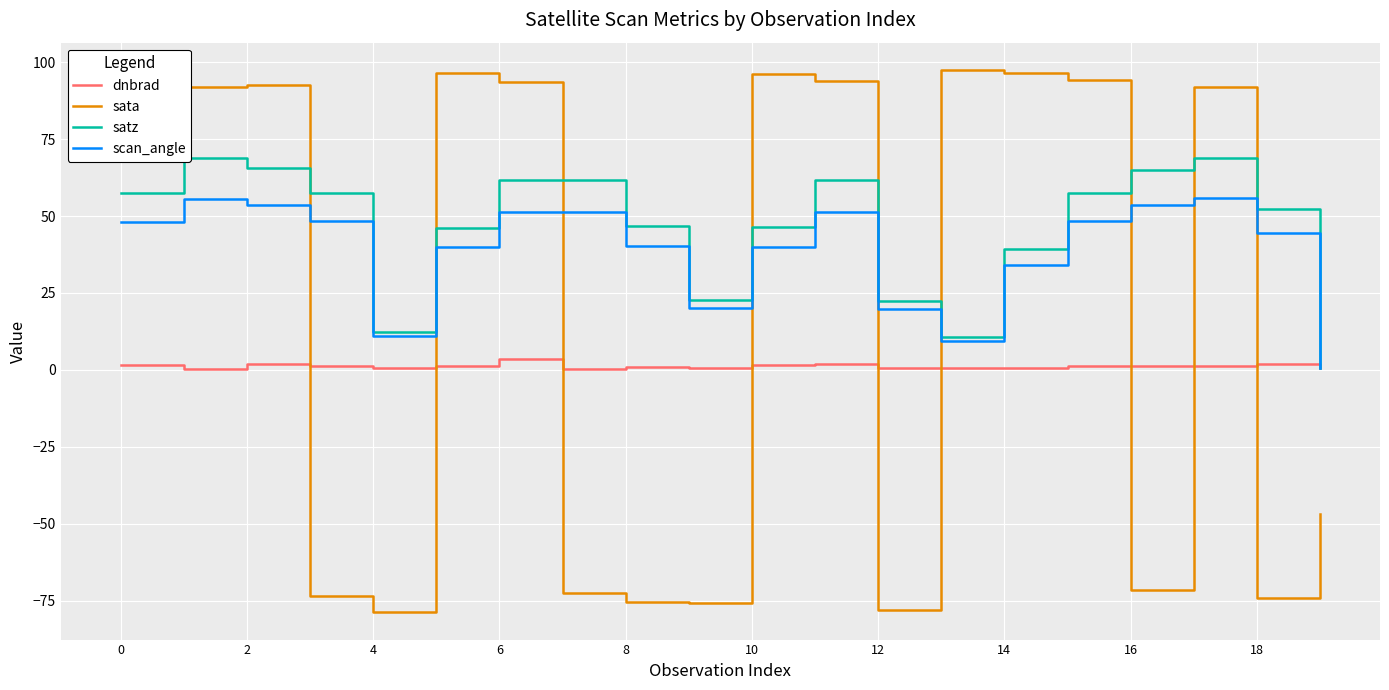

Which series ends up on top after the final intersection of satz and sata?

satz